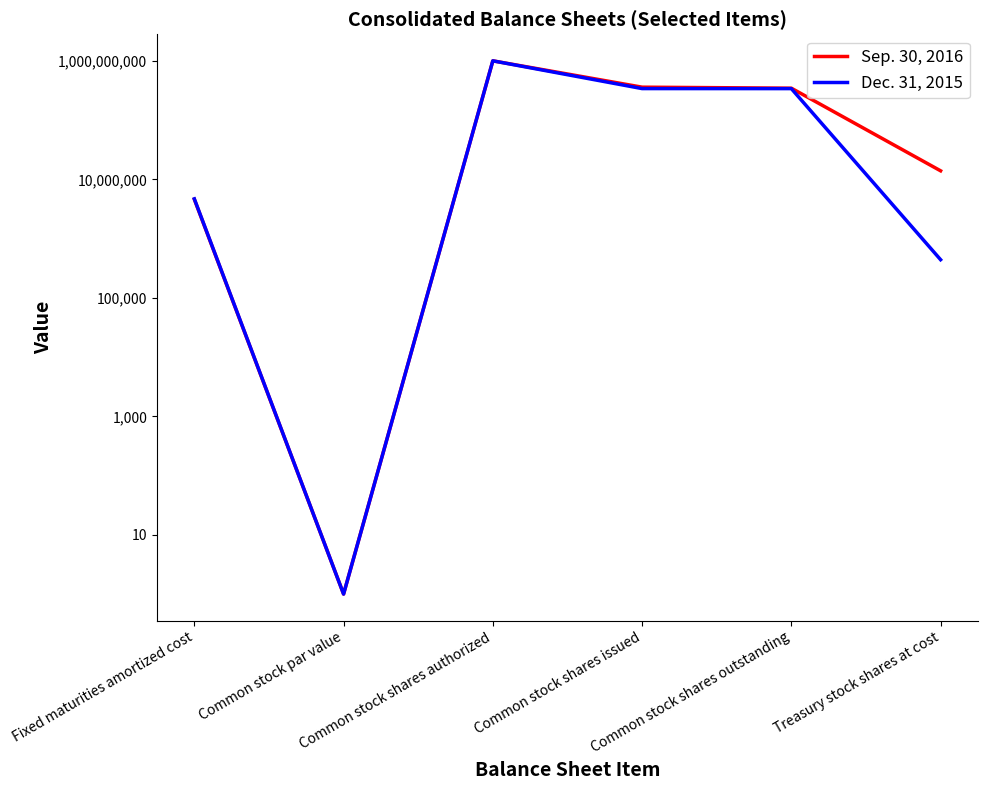

What is the value of the Sep. 30, 2016 point at the 4th from the left?

359395000